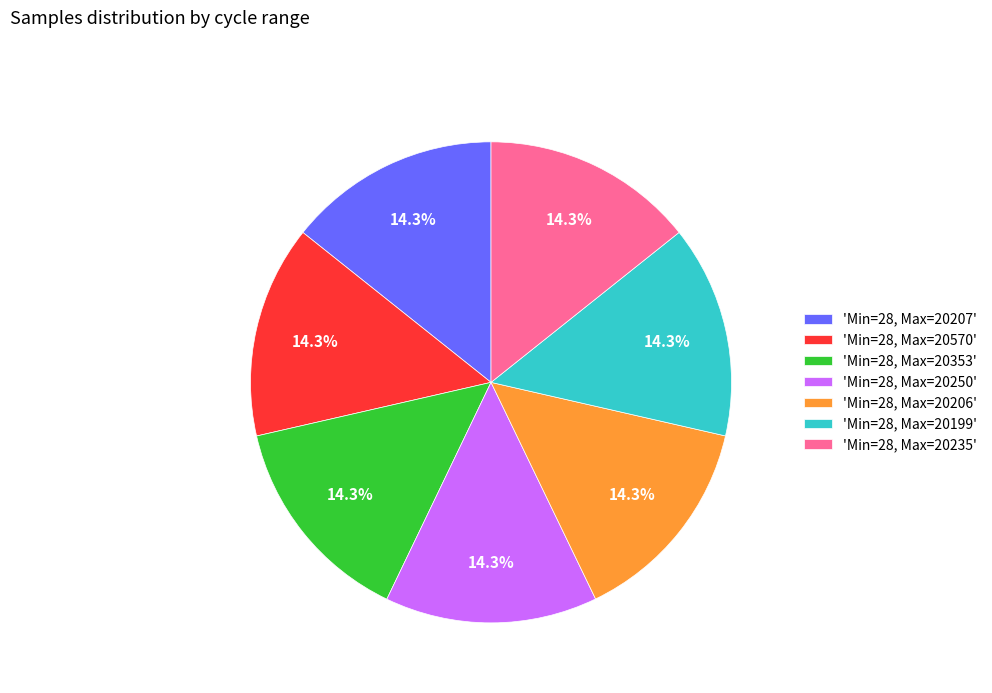

Is there a majority slice in this chart?

No